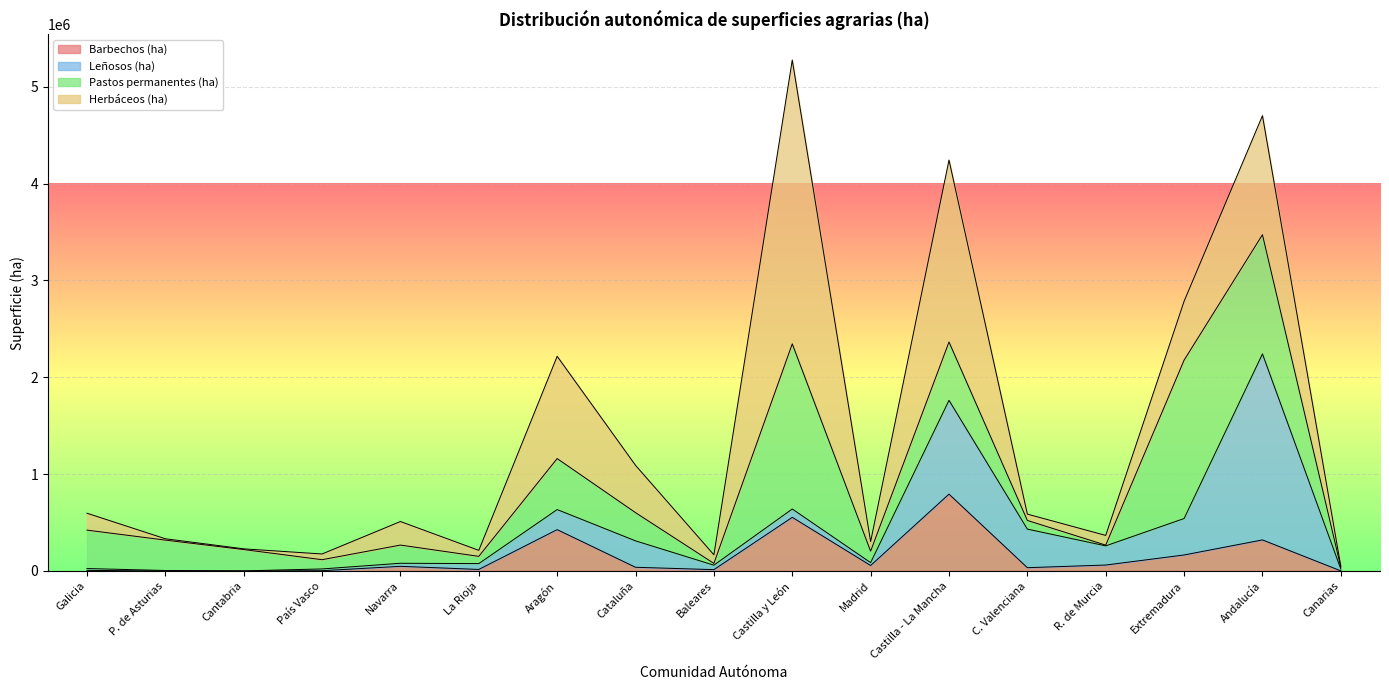

At which category is the sum across all series the highest?

Castilla y León